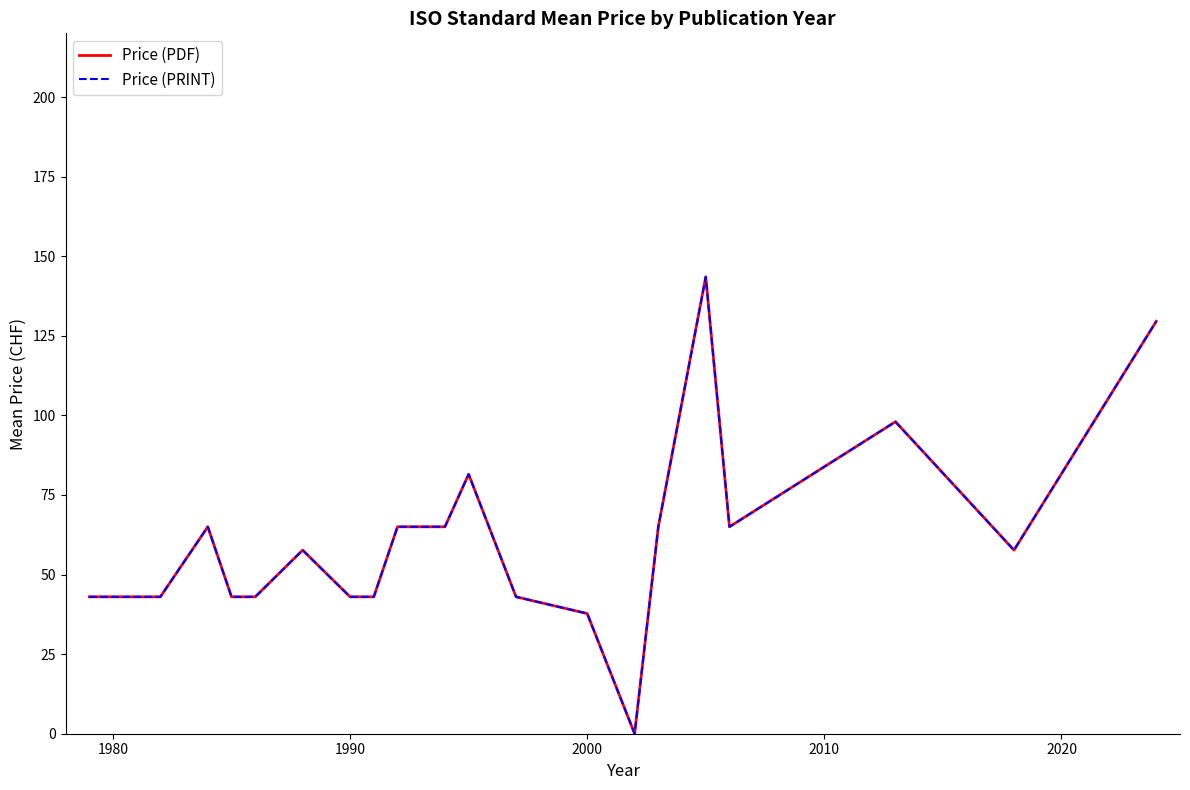

Does the chart have visible grid lines?

No